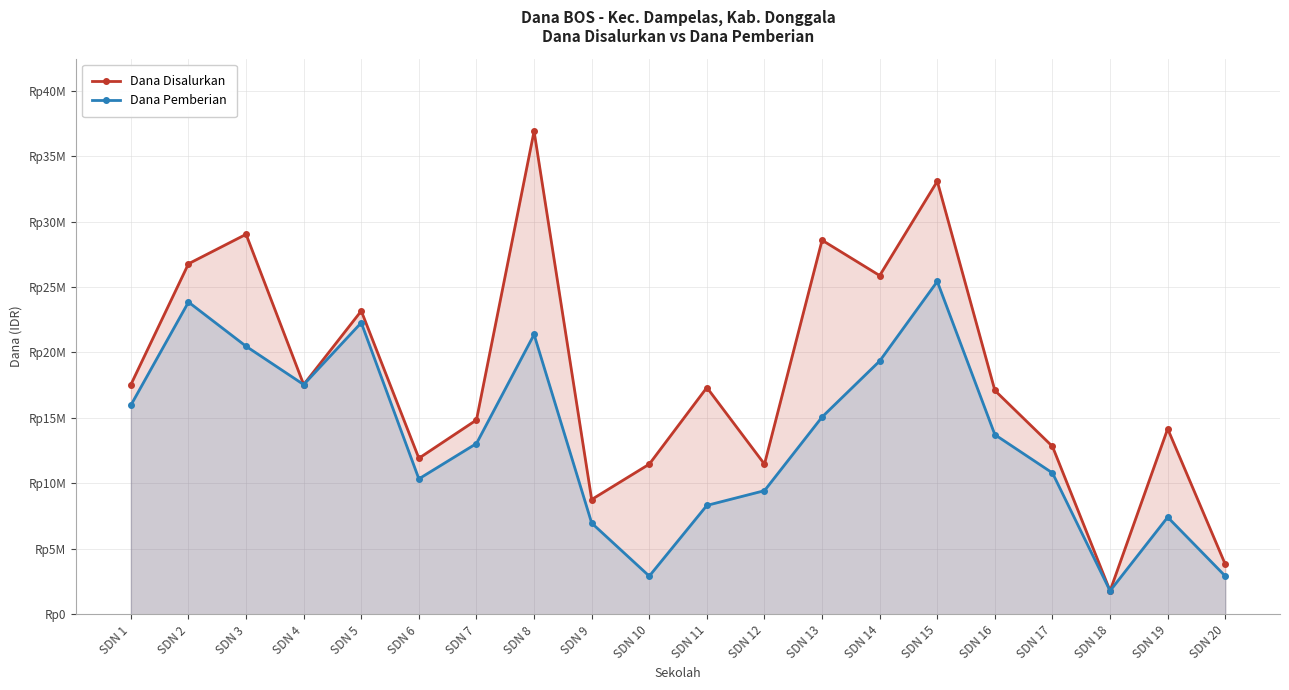

Is it true that Dana Disalurkan equals 26775000 at SDN 2?

True